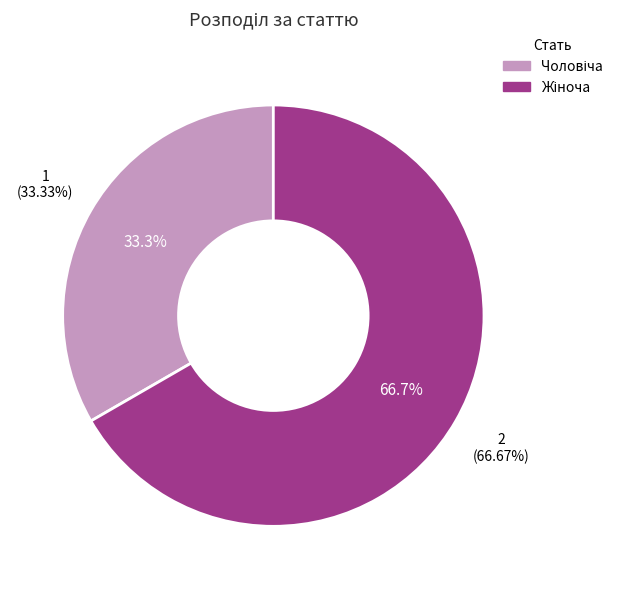

Approximately how many times larger is the value at Жіноча compared to Чоловіча?

2.0